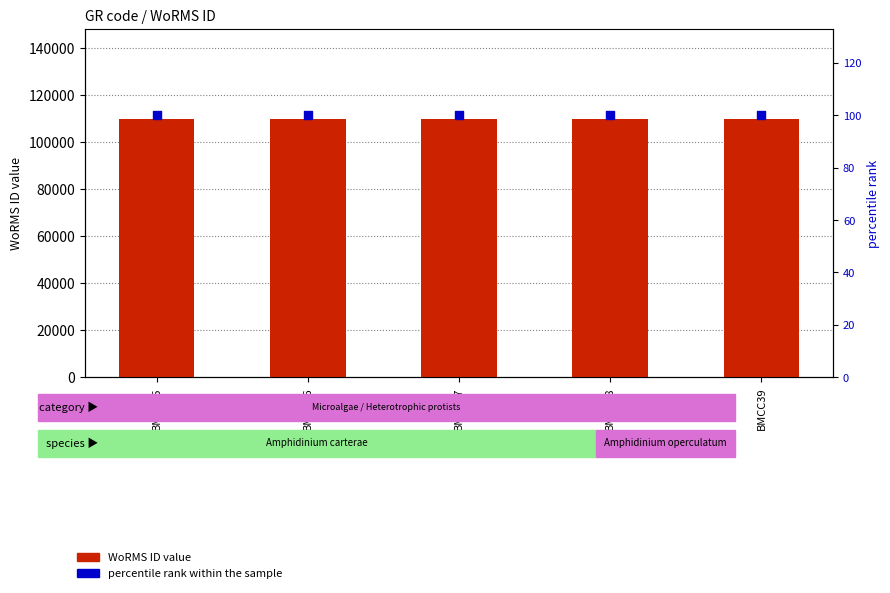

Which series reaches the minimum Y coordinate?

percentile rank within the sample